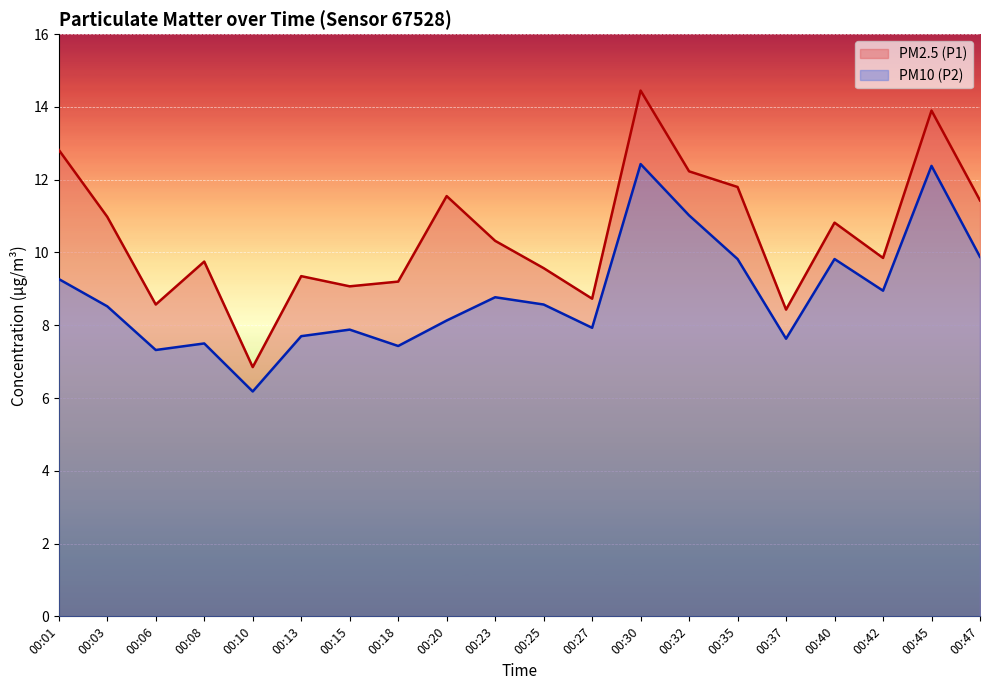

Which series has the largest total across all categories?

PM2.5 (P1)